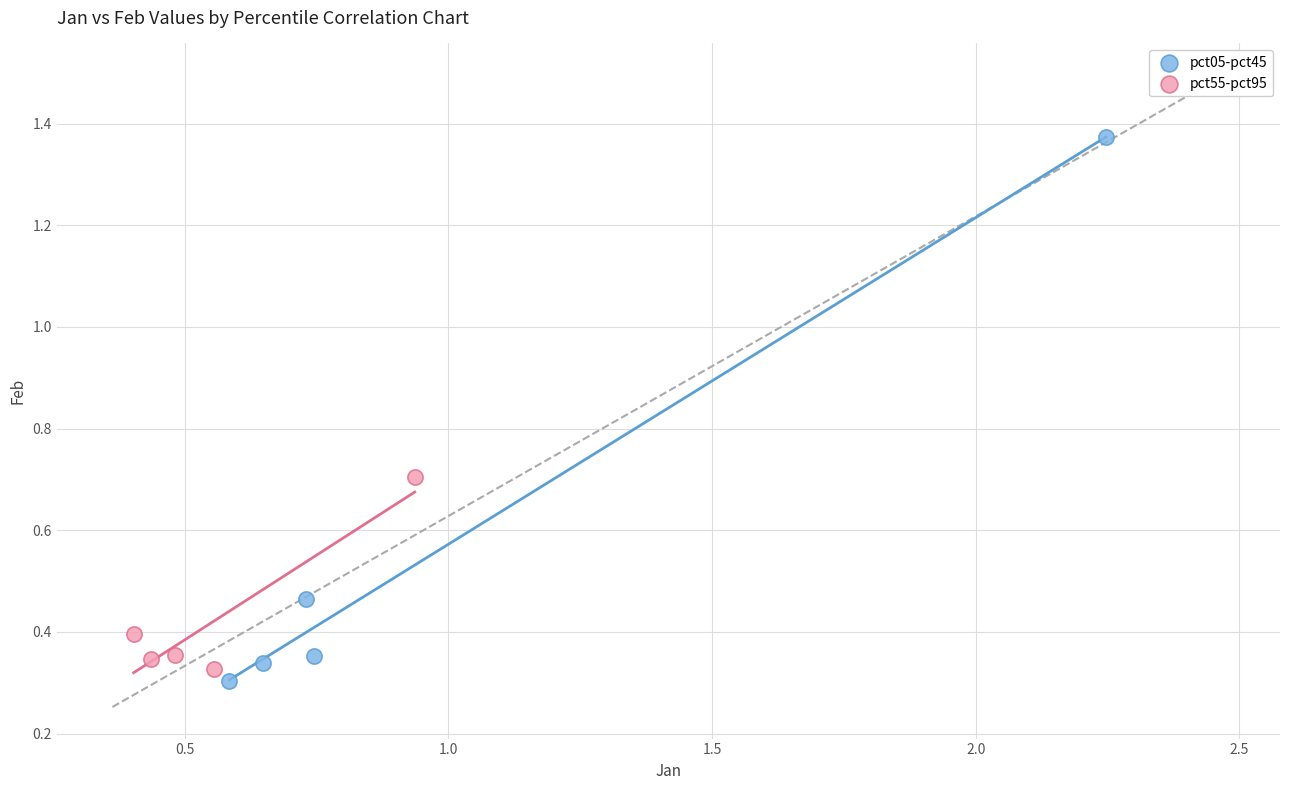

Which series has the largest Y range (max minus min)?

pct05-pct45